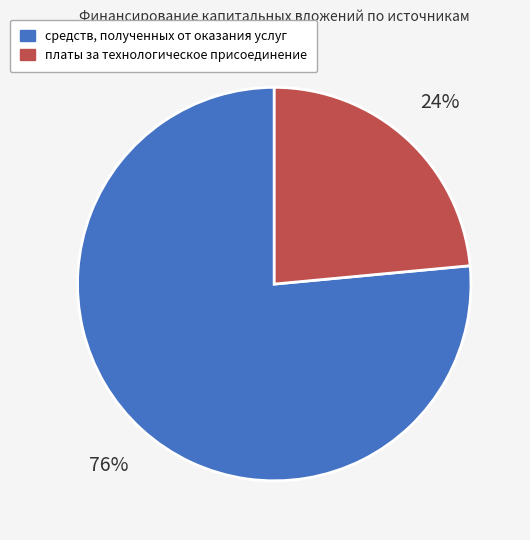

True or false: средств, полученных от оказания услуг accounts for 64% of the total.

False